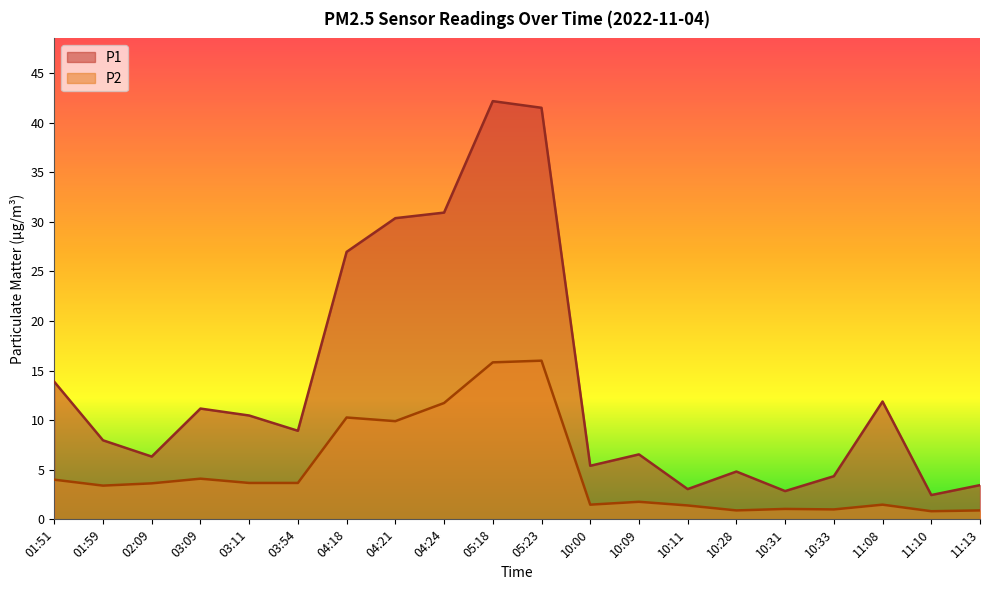

What is the highest value of the P1 series?

42.2